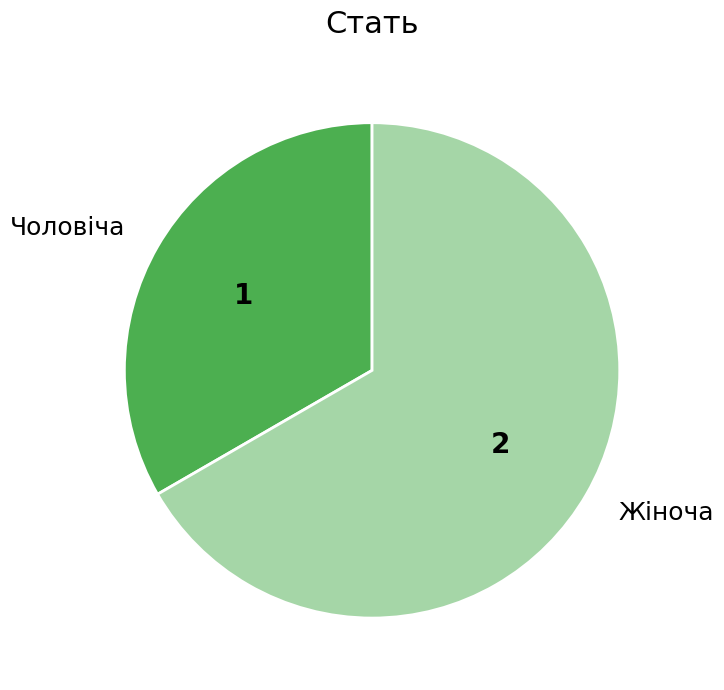

How many slices are in this pie chart?

2